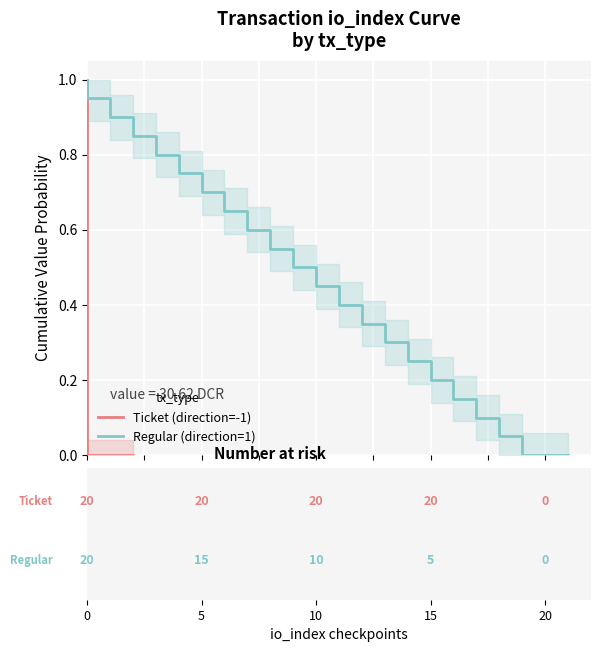

How many lines are shown in the chart?

2